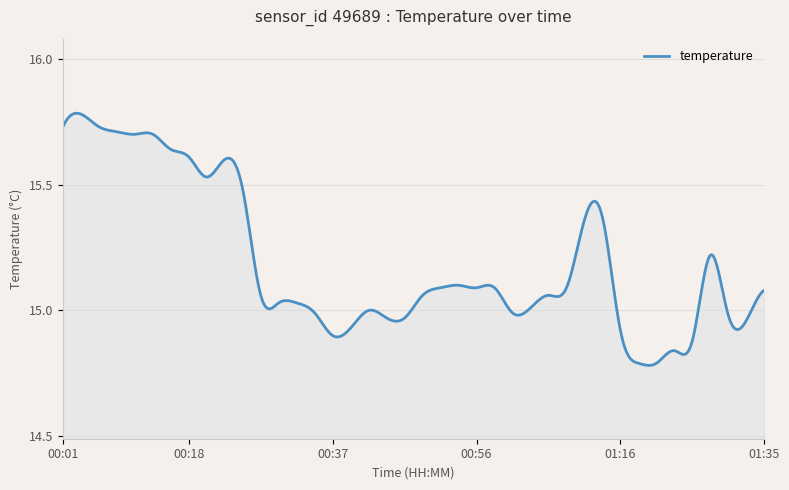

True or false: there are more than 0 points higher than both neighbors.

True